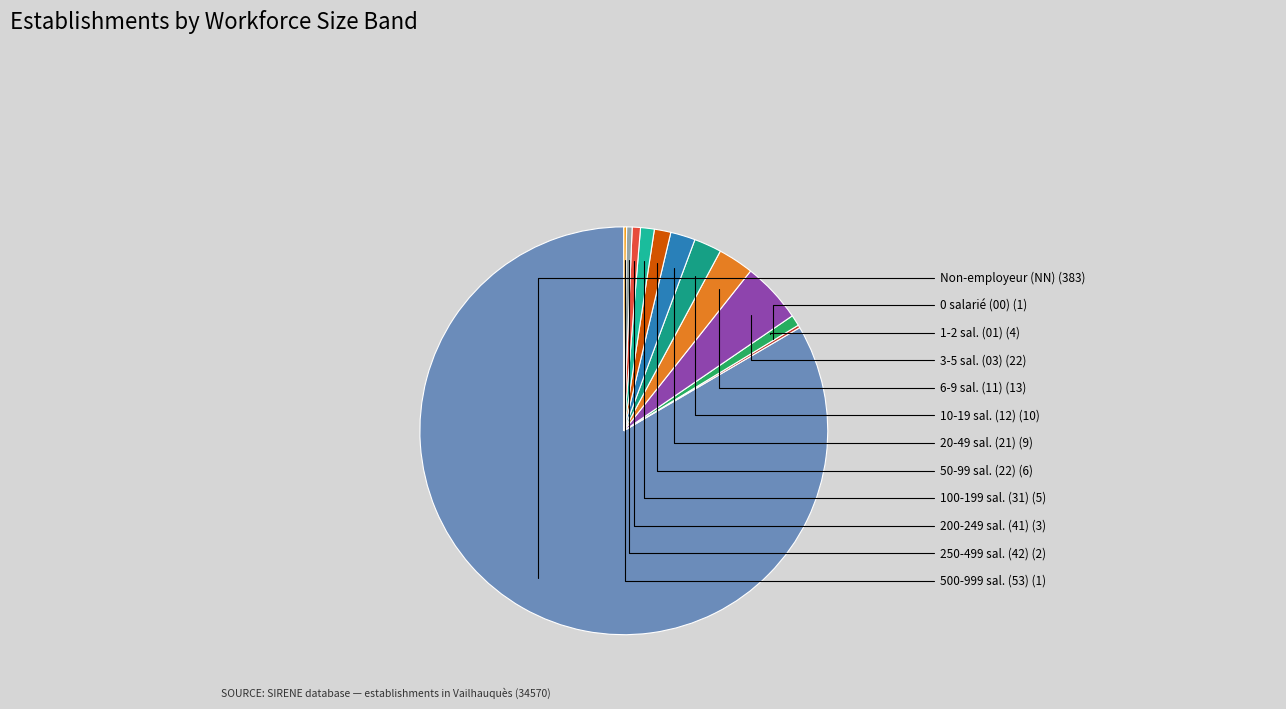

Rank the categories by value from lowest to highest.

00, 53, 42, 41, 01, 31, 22, 21, 12, 11, 03, NN